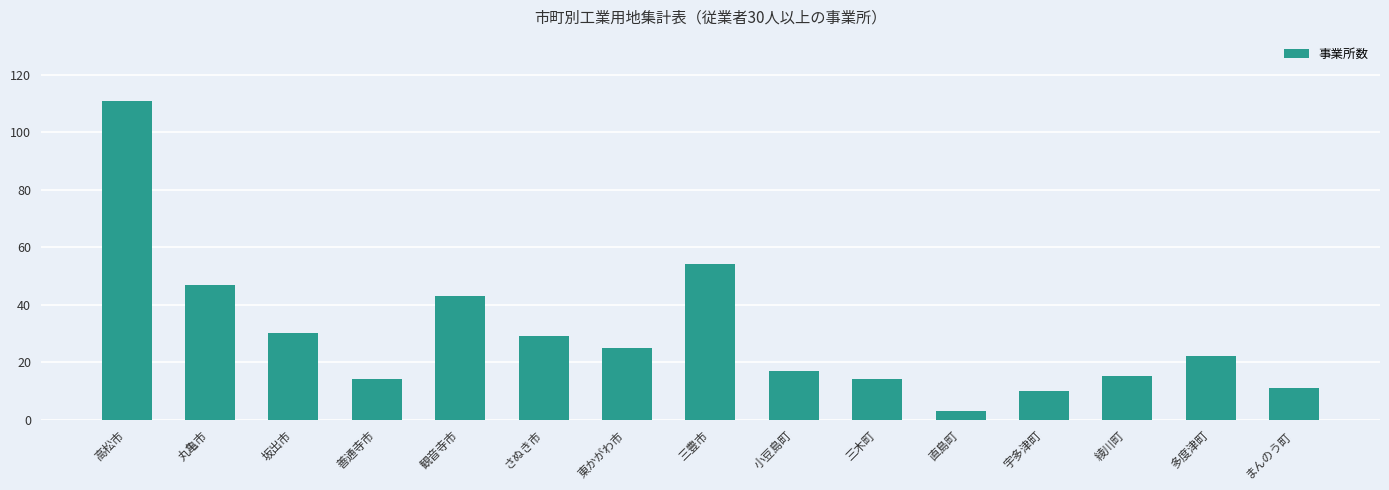

What is the smallest value displayed?

3